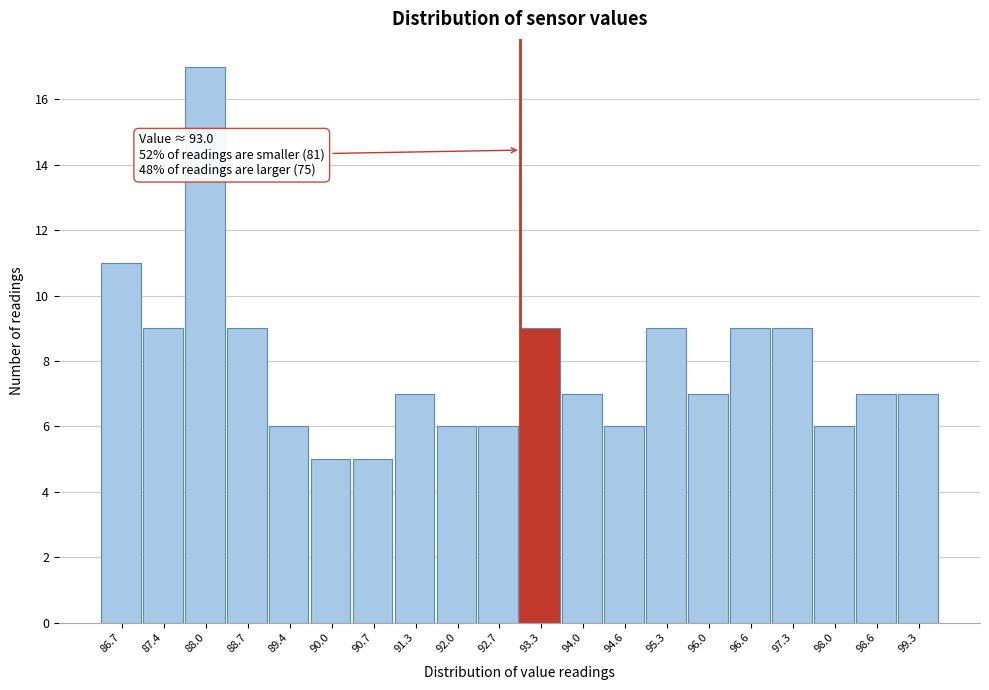

Over which range of the x-axis is the bar tallest?

87.72 to 88.38